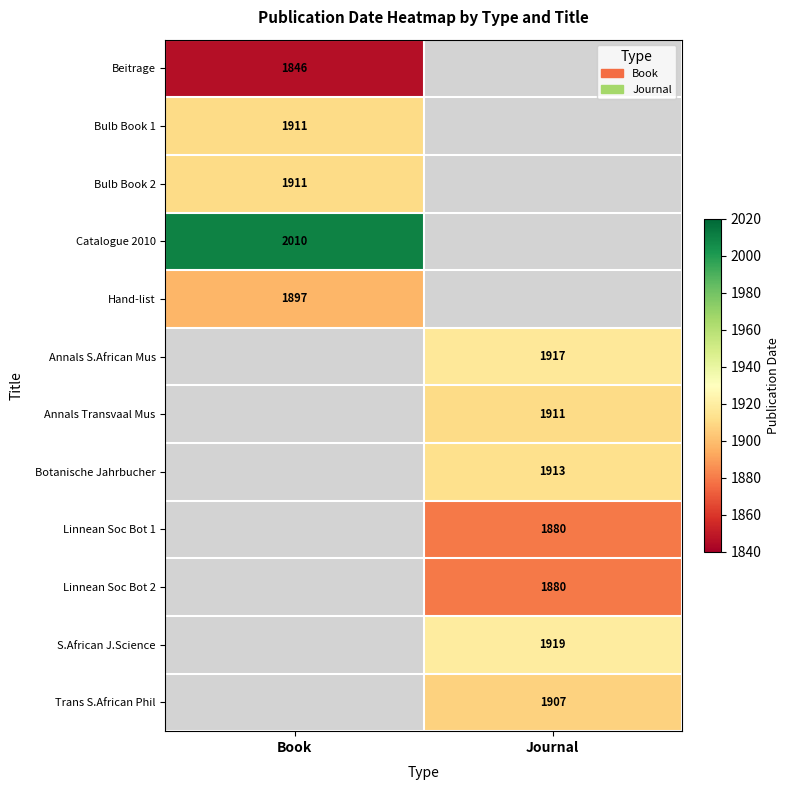

The value of Bulb Book 1 at Book is 2836.2. True or false?

False